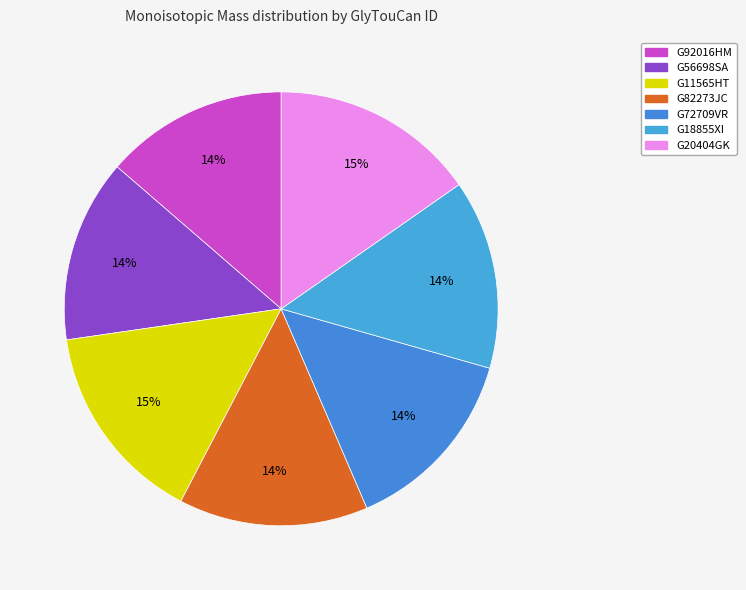

What percentage is the G72709VR slice, to the nearest percent?

14%